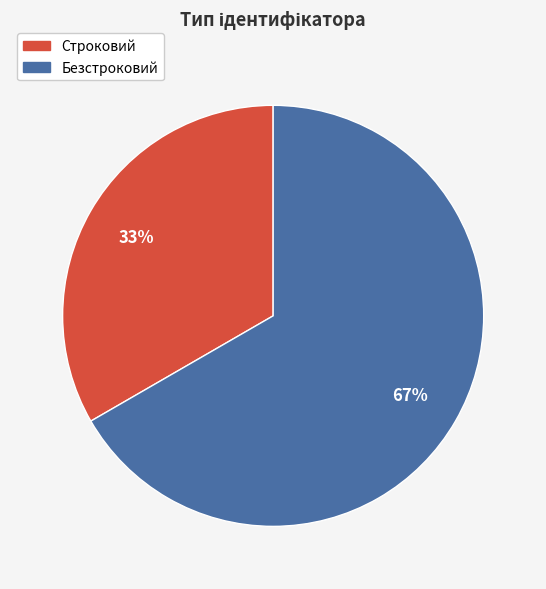

To the nearest percent, what portion does Безстроковий represent?

67%